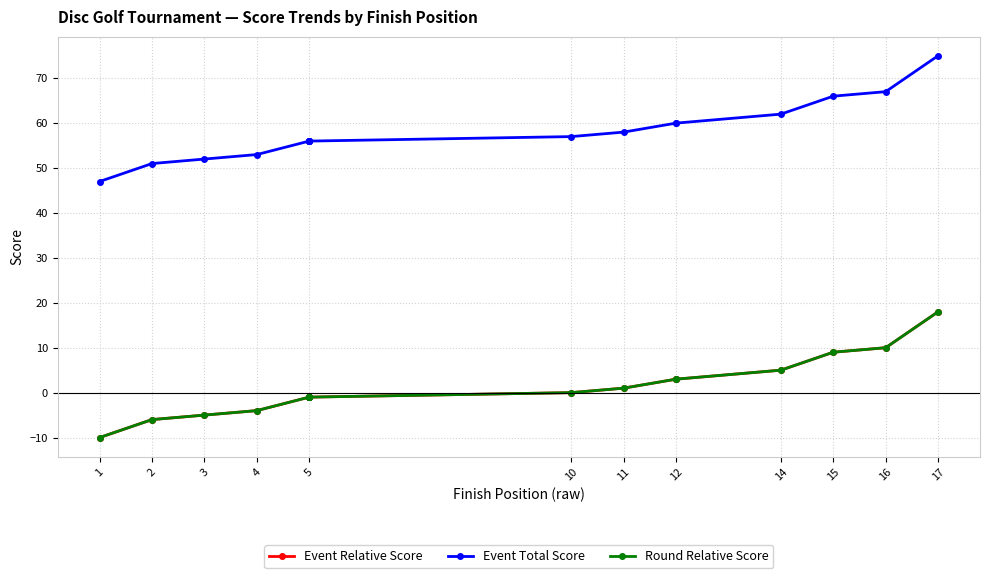

What is the sum of all Event Relative Score values?

19